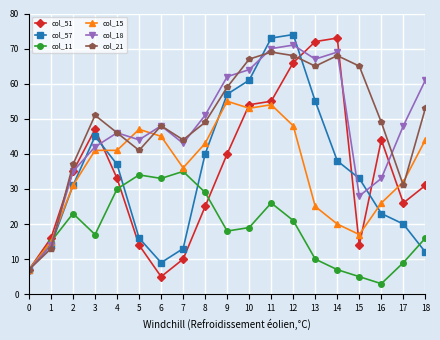

Which series has the widest spread of values?

col_51